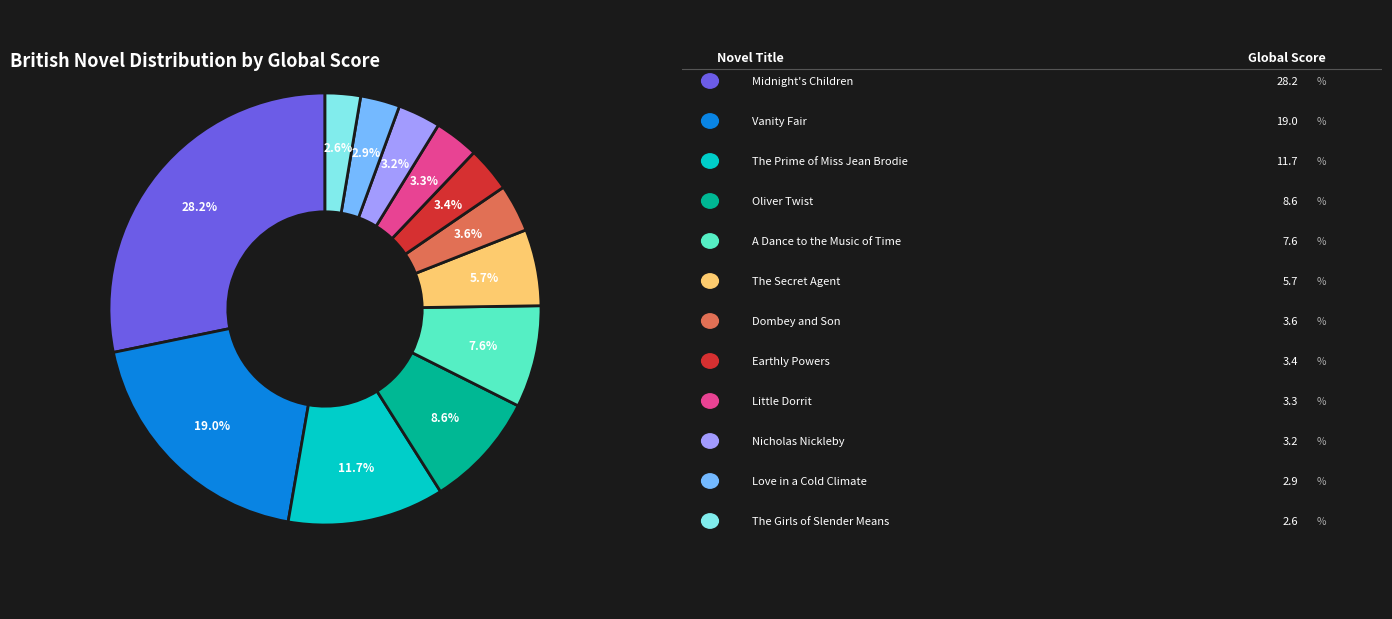

Is there a majority slice in this chart?

No